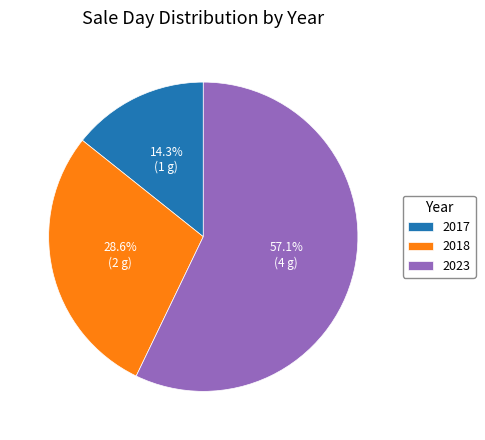

Rank the categories by value from lowest to highest.

2017, 2018, 2023